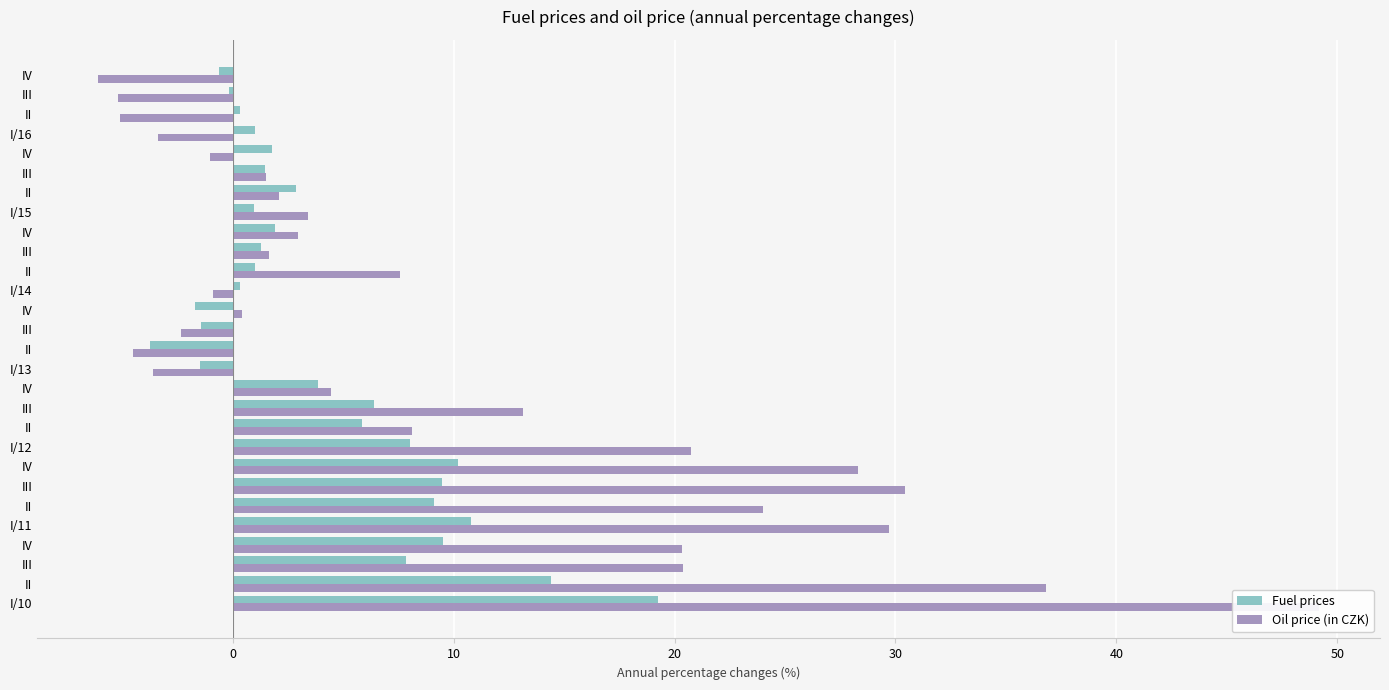

How many series are shown in this chart?

2